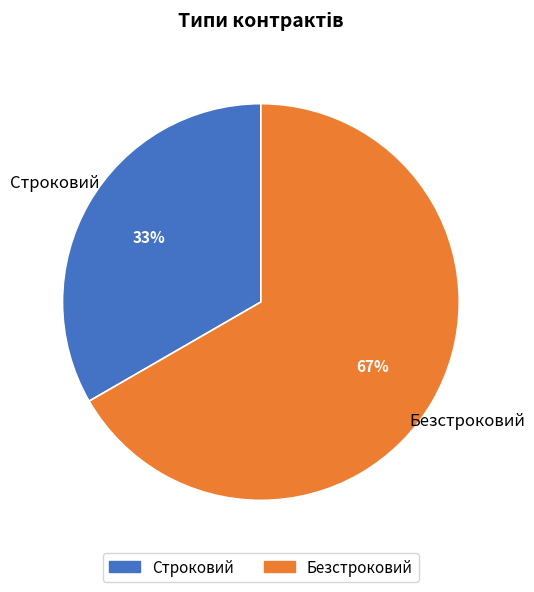

Which category has the smallest portion of the pie?

Строковий